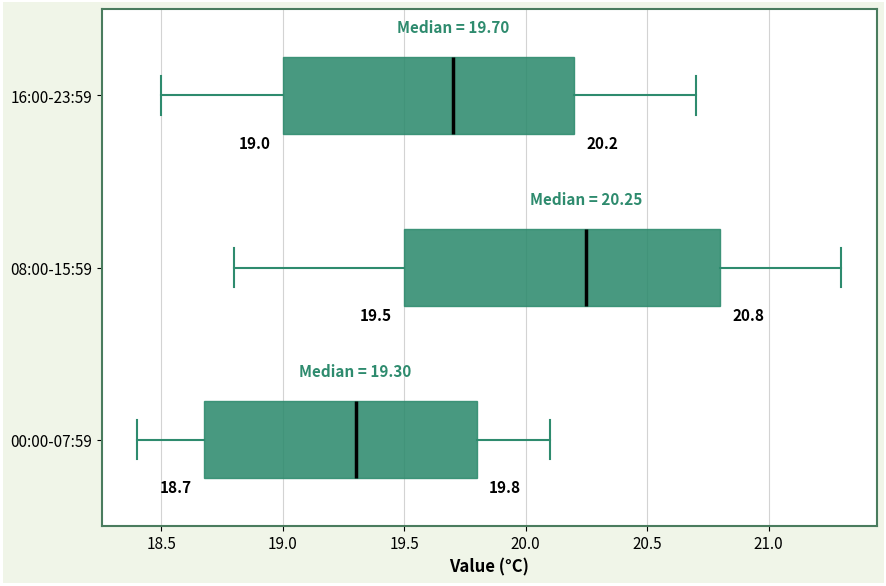

Comparing the boxes themselves (not the whiskers), which one is the widest?

08:00-15:59